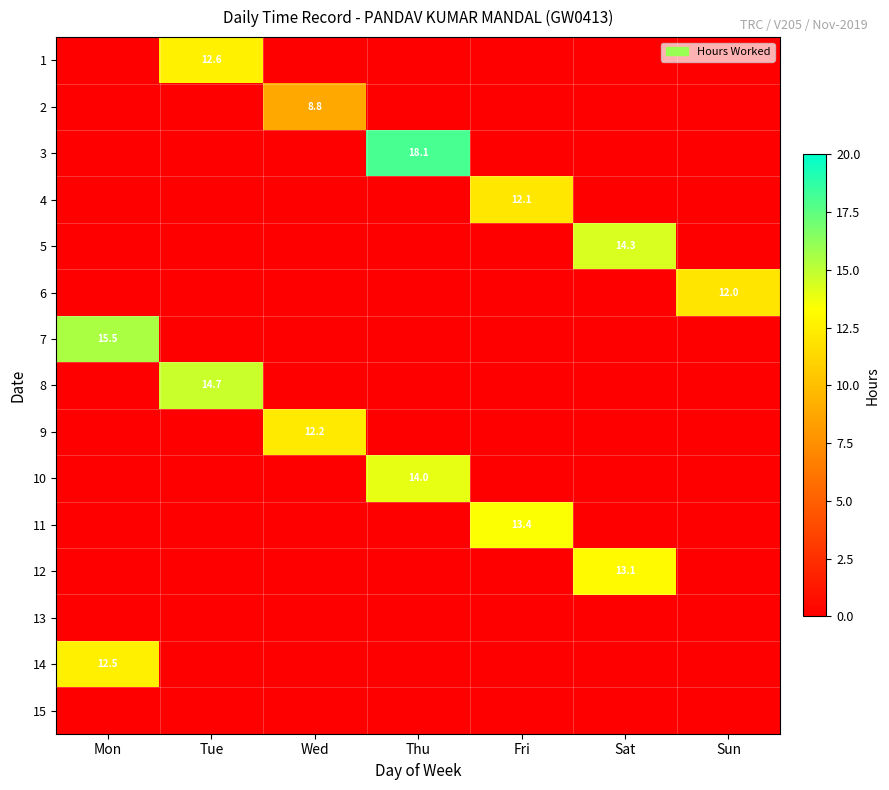

What is the maximum value shown in the chart?

18.1